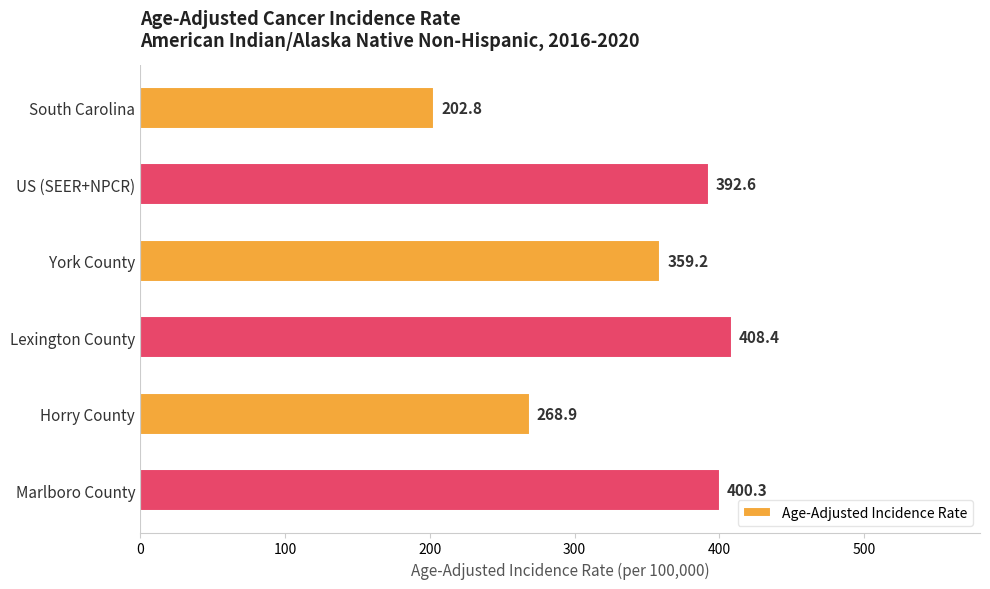

The chart shows a value of 692.1 at Marlboro County. True or false?

False